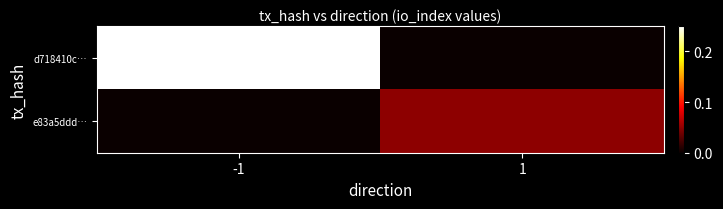

At which category does the chart reach its minimum across all series?

1